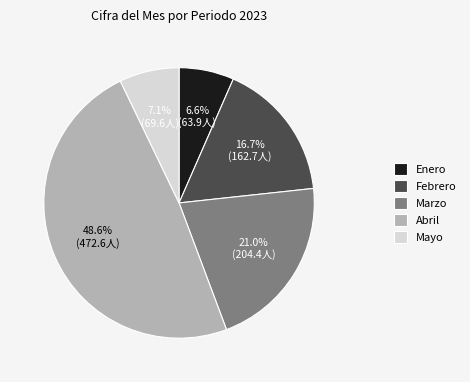

How many slices are in this pie chart?

5